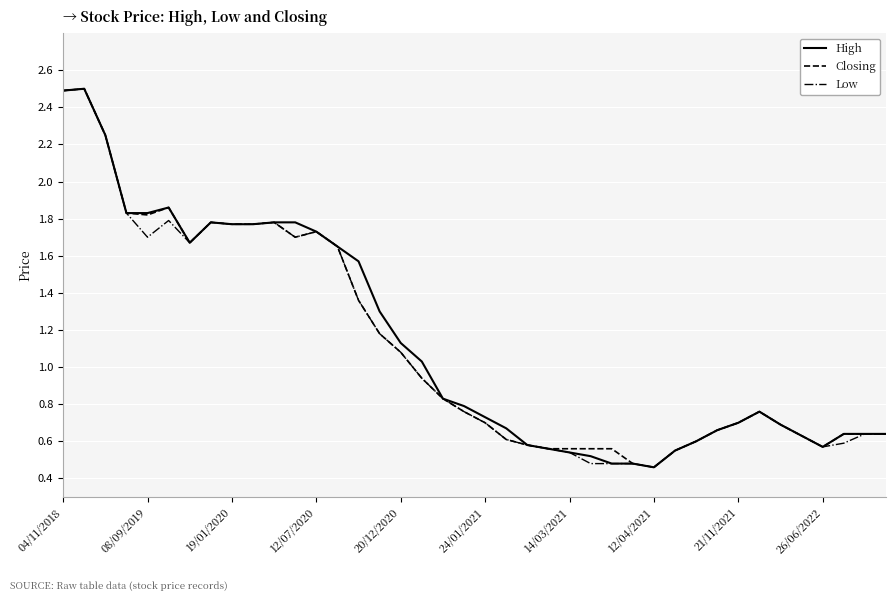

What is the maximum value shown in the chart?

2.5